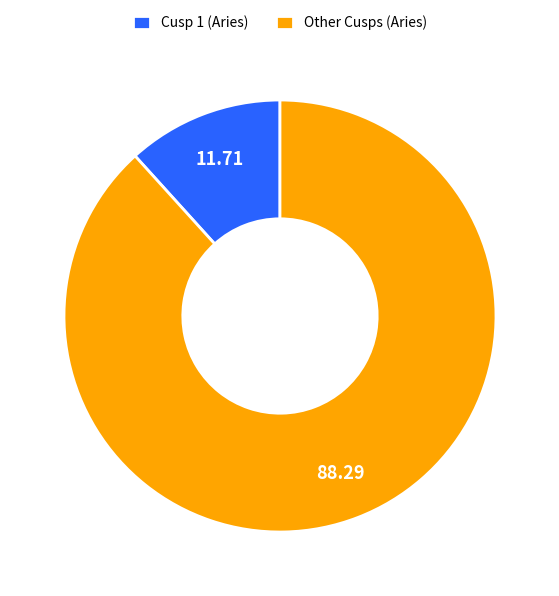

Count the number of slices in the pie.

2